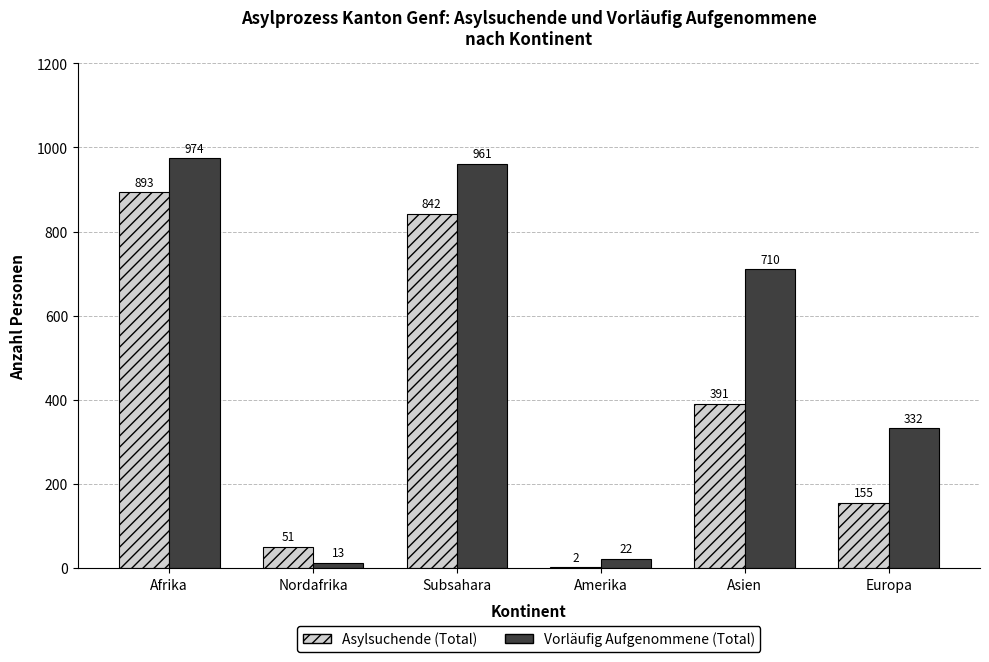

At which label does Vorläufig Aufgenommene (Total) reach its peak?

Afrika